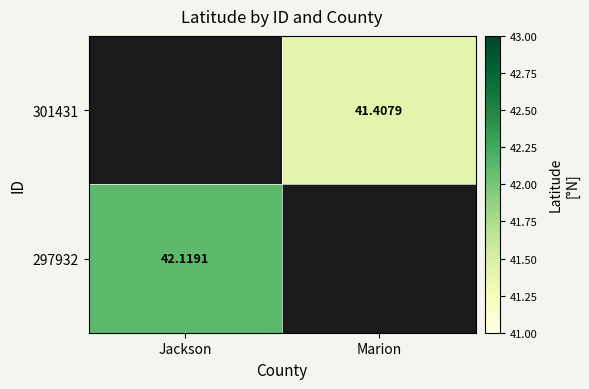

What is the approximate value of 297932 at Jackson?

42.1